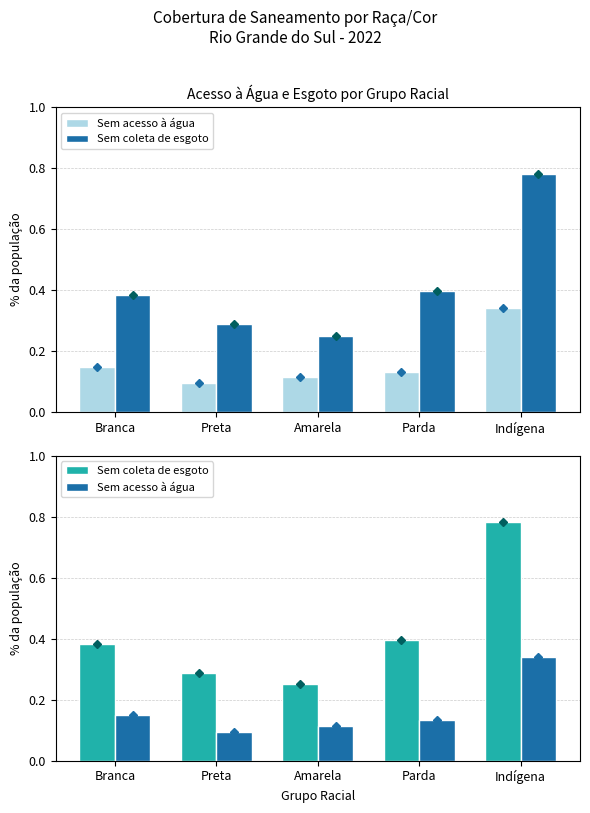

Is it true that Sem acesso à água equals 0.2 at Amarela?

False